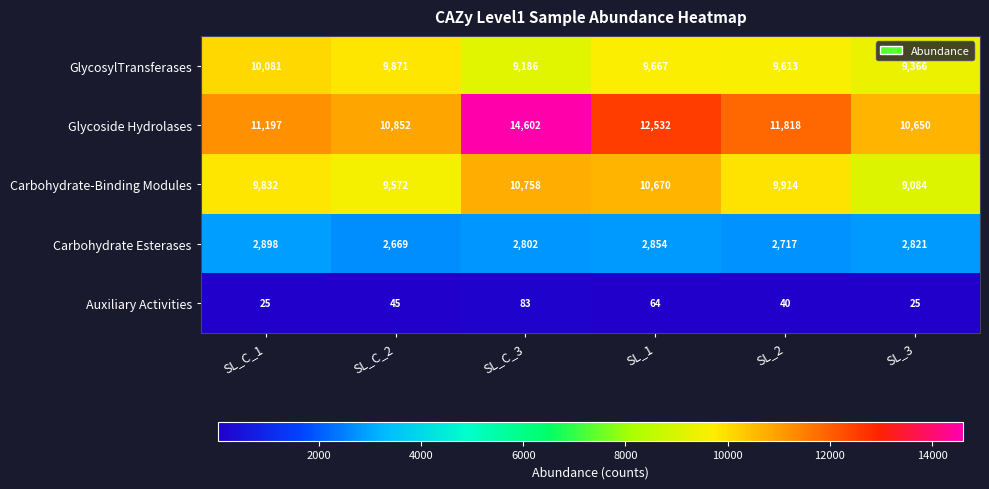

What is the total value across all series at SL_1?

35787